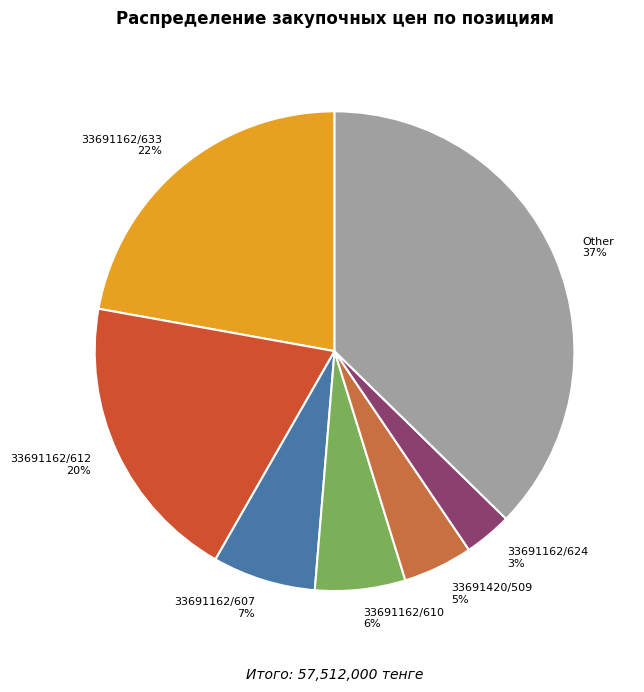

Which category has the biggest portion of the pie?

Other 37%